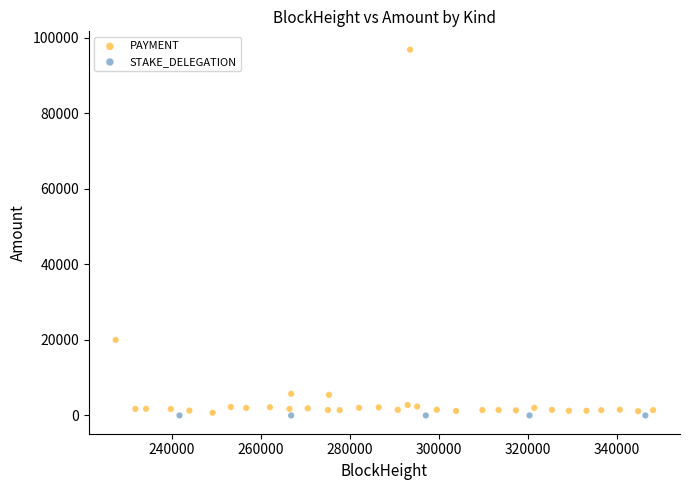

Which series reaches the maximum Y coordinate?

PAYMENT